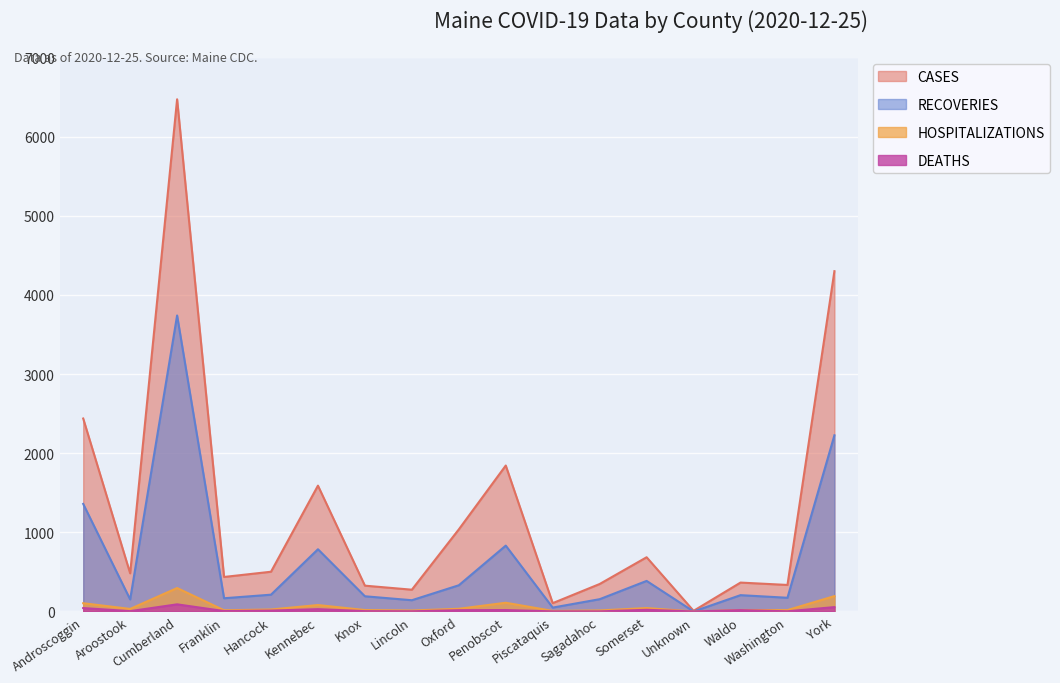

What is the label of the 4th point from the left?

Franklin